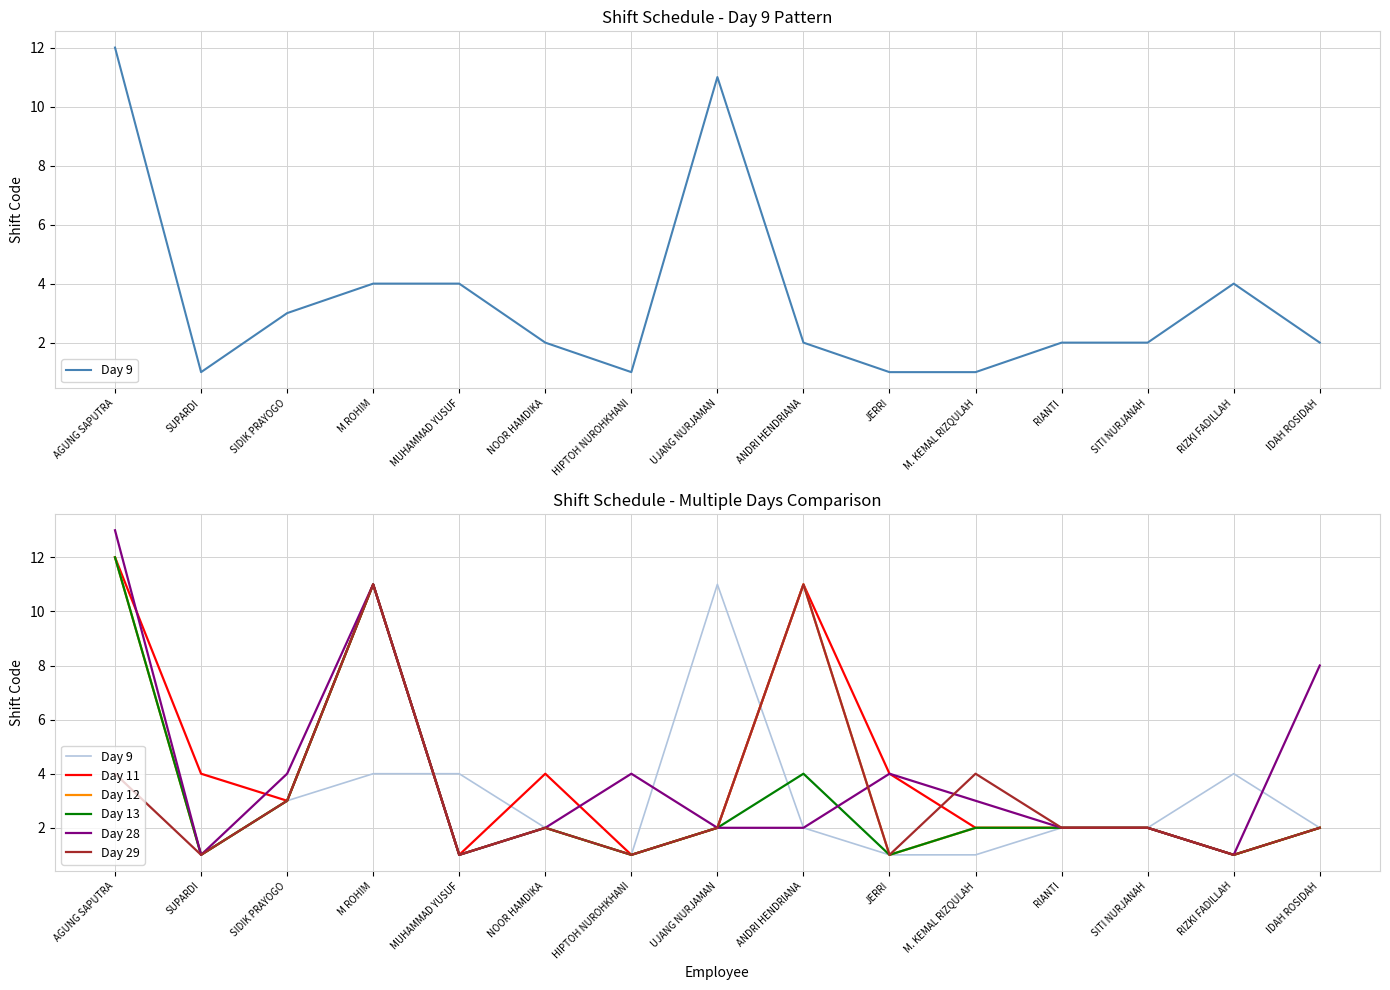

Where is the first local maximum for Day 9?

UJANG NURJAMAN